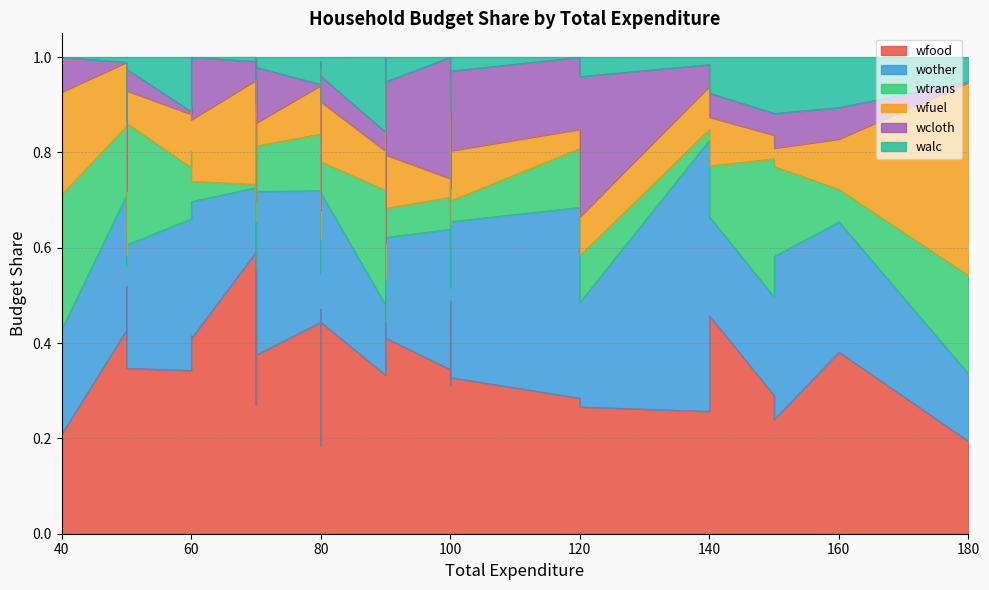

How many lines are shown in the chart?

6